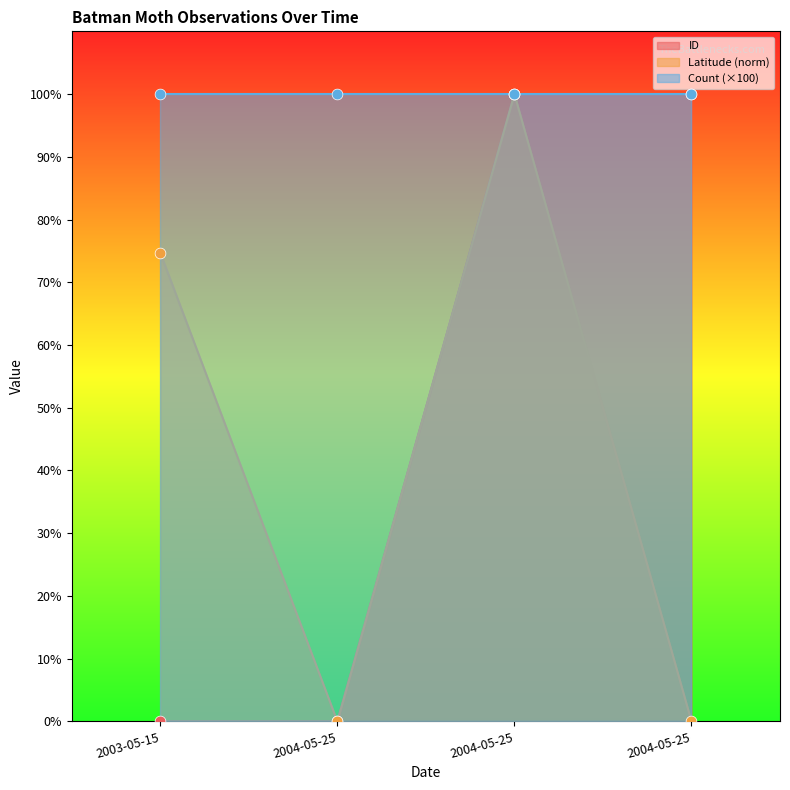

Is the value of ID_norm at 2003-05-15 greater than the value of Latitude at 2004-05-25?

No